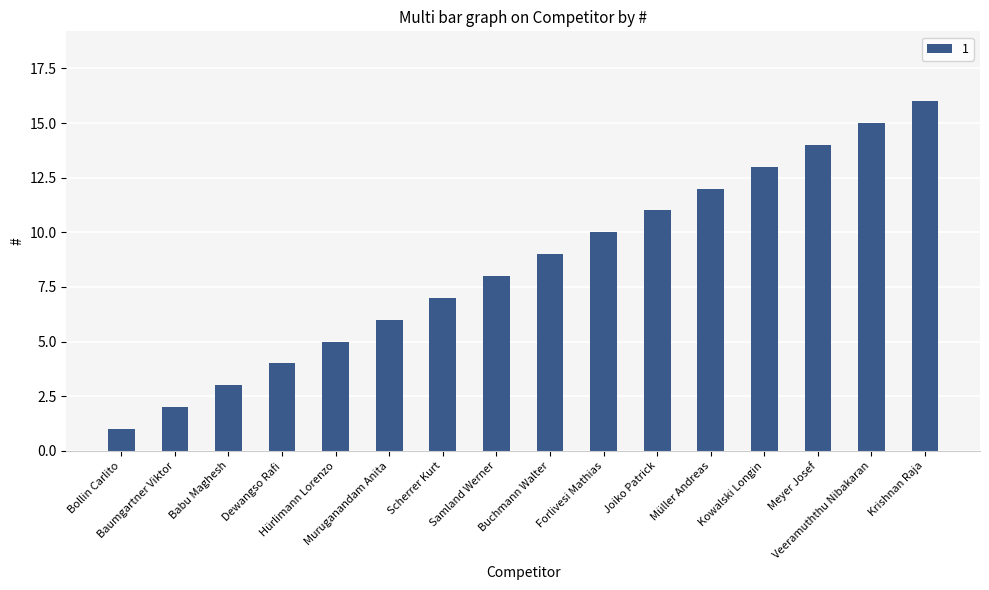

What is the difference between the maximum and minimum values?

15